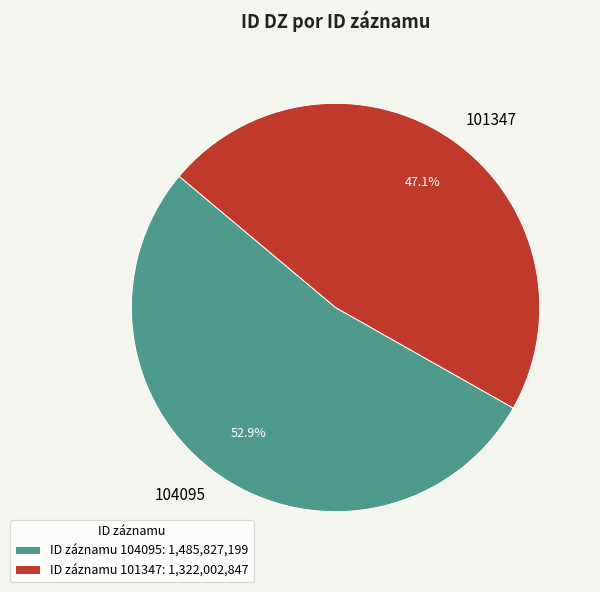

True or false: 101347 accounts for 47% of the total.

True